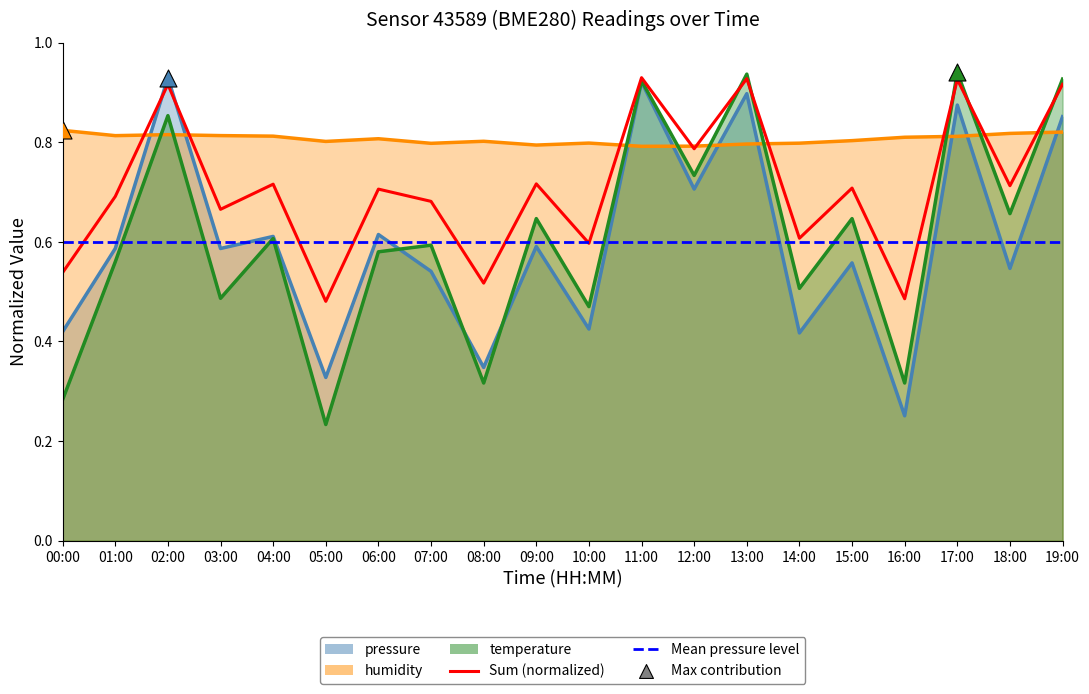

Which series contains the highest Y value?

temperature